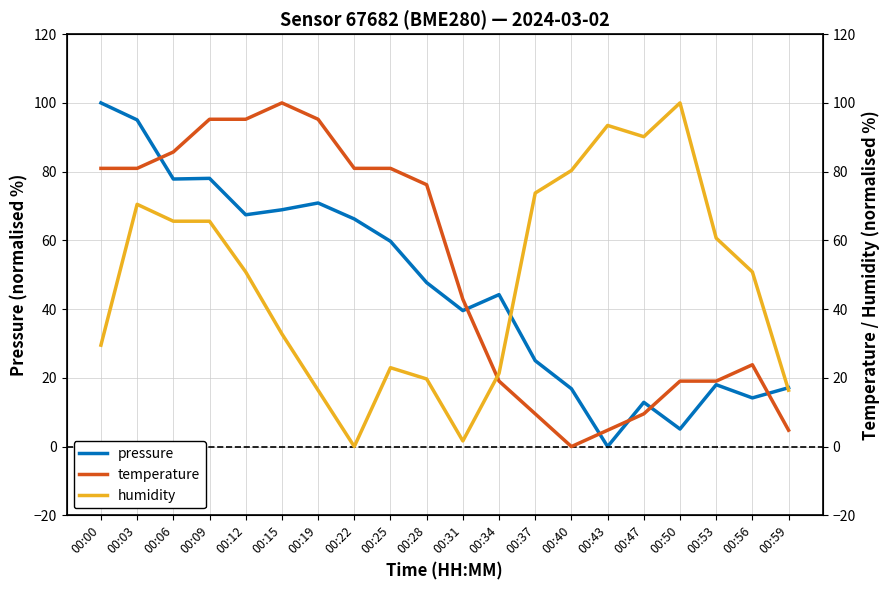

How many values in humidity are above zero?

19